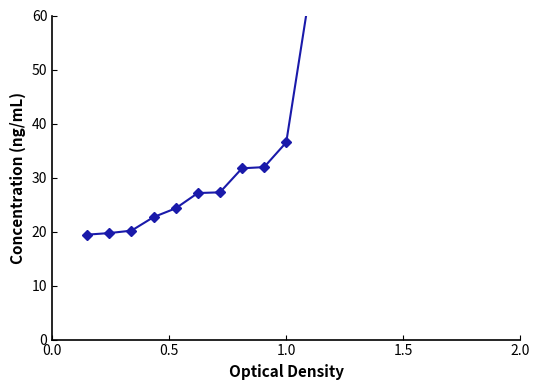

How many series are shown in this chart?

1